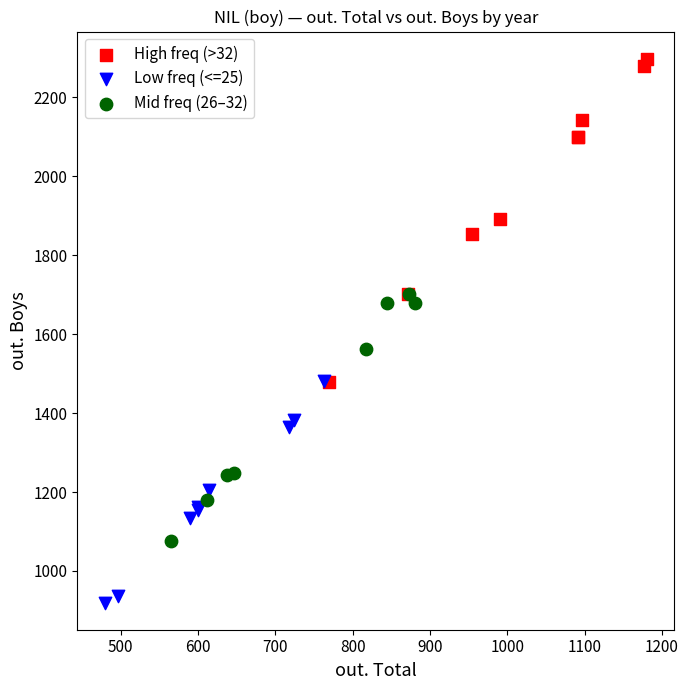

Which series has the largest Y range (max minus min)?

High freq (>32)